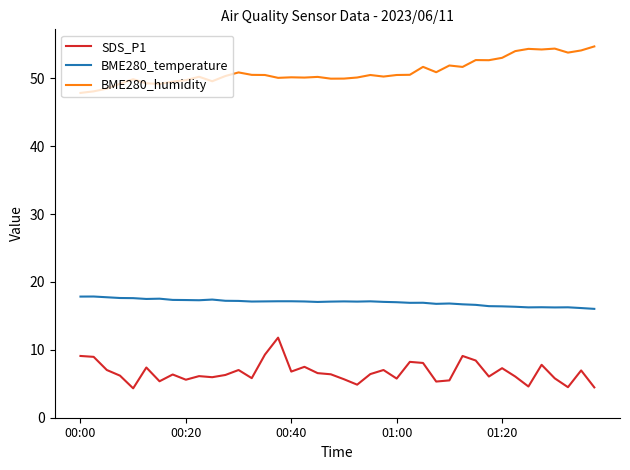

True or false: BME280_temperature and BME280_humidity cross at least once.

False